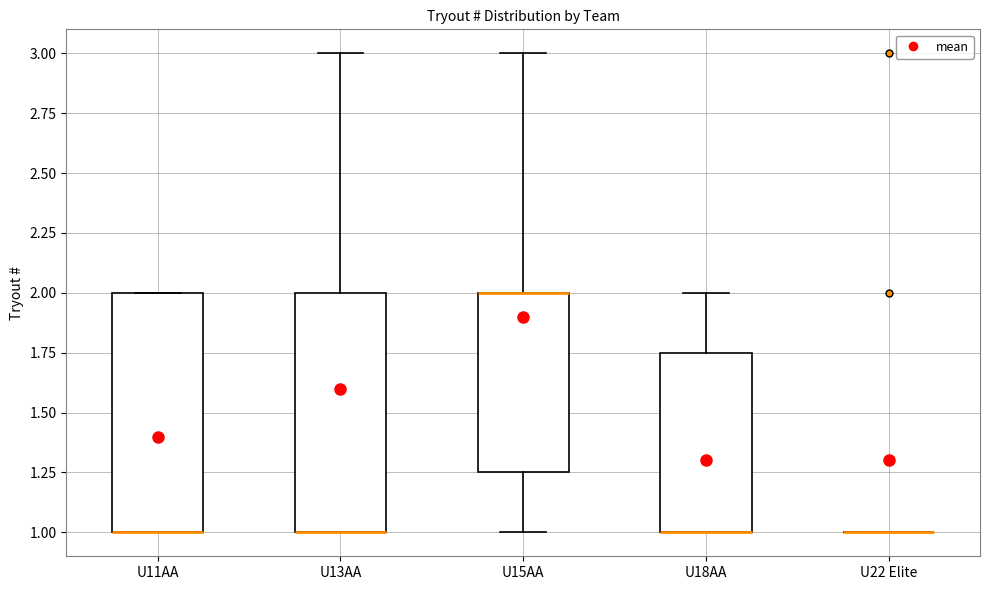

Where is the upper edge of the box for U11AA on the y-axis? The values are not printed on the chart, so give them approximately, as read against the axis.

2.00